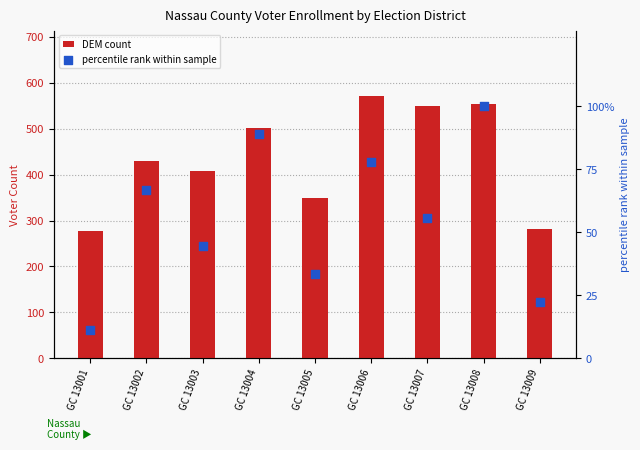

At which category is the sum across all series the highest?

GC 13008